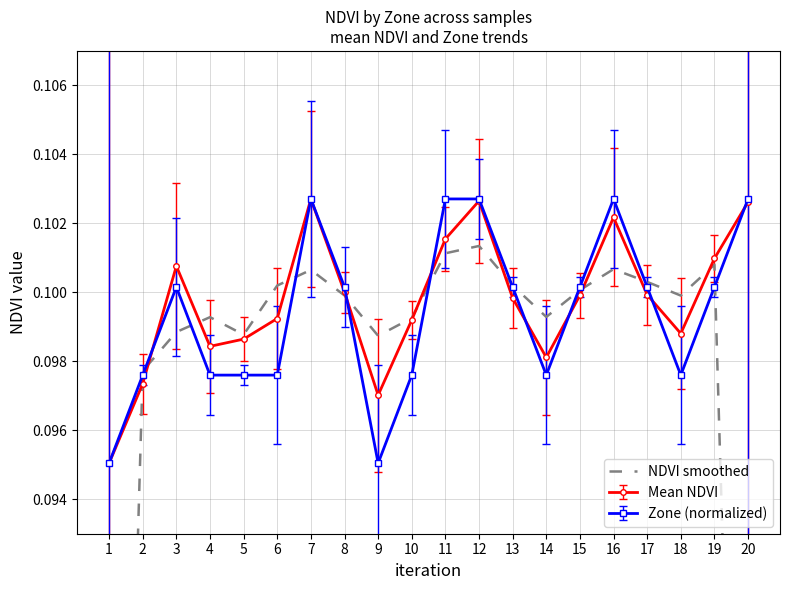

The chart shows a value of 0.1 at 7. True or false?

False